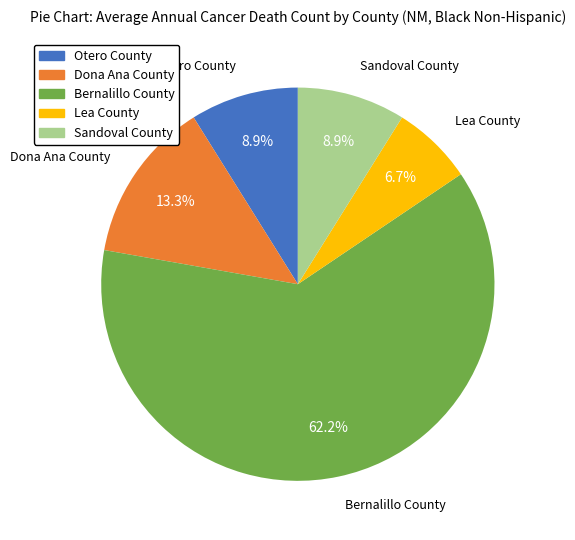

How many segments does this pie chart have?

5